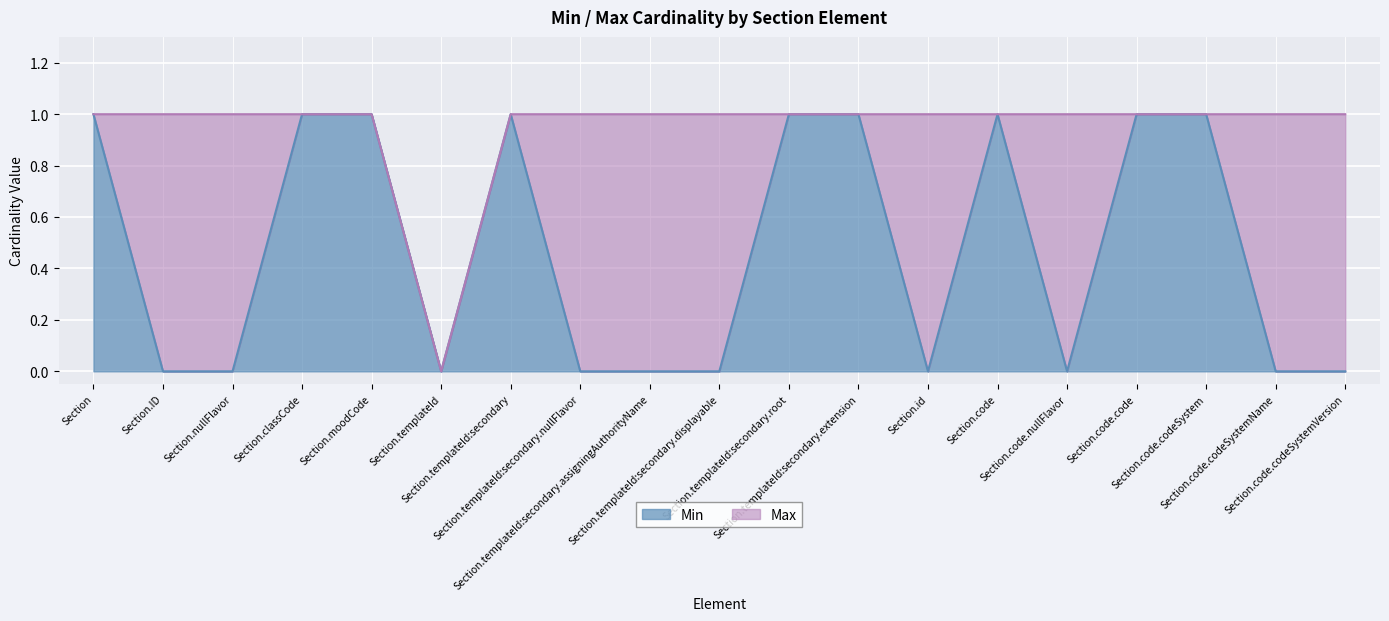

True or false: Min and Max cross at least once.

False